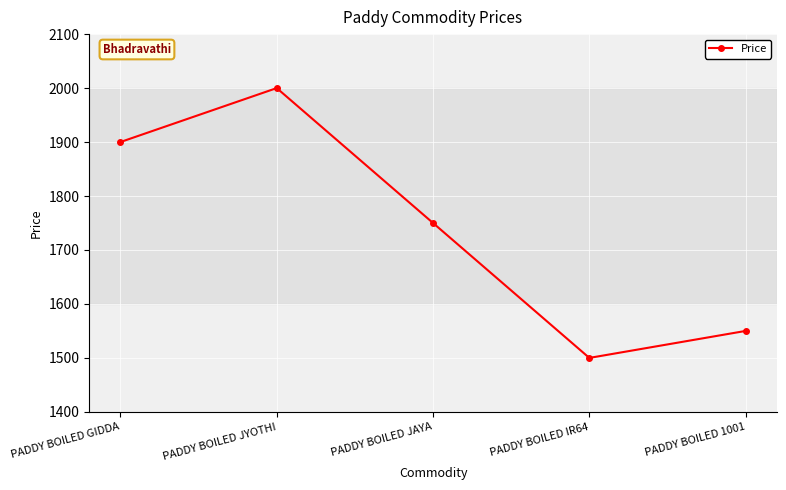

Which label corresponds to the smallest value in the chart?

PADDY BOILED IR64